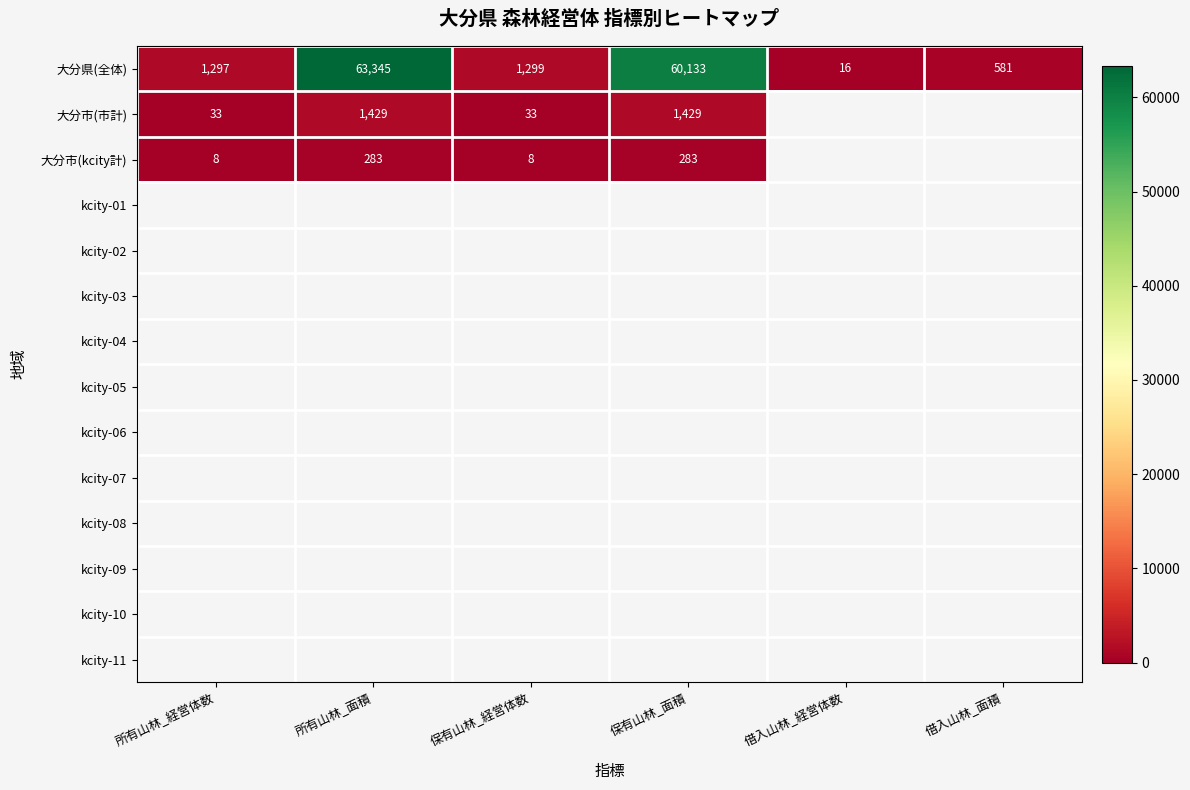

At how many categories does at least one series exceed 46622?

2